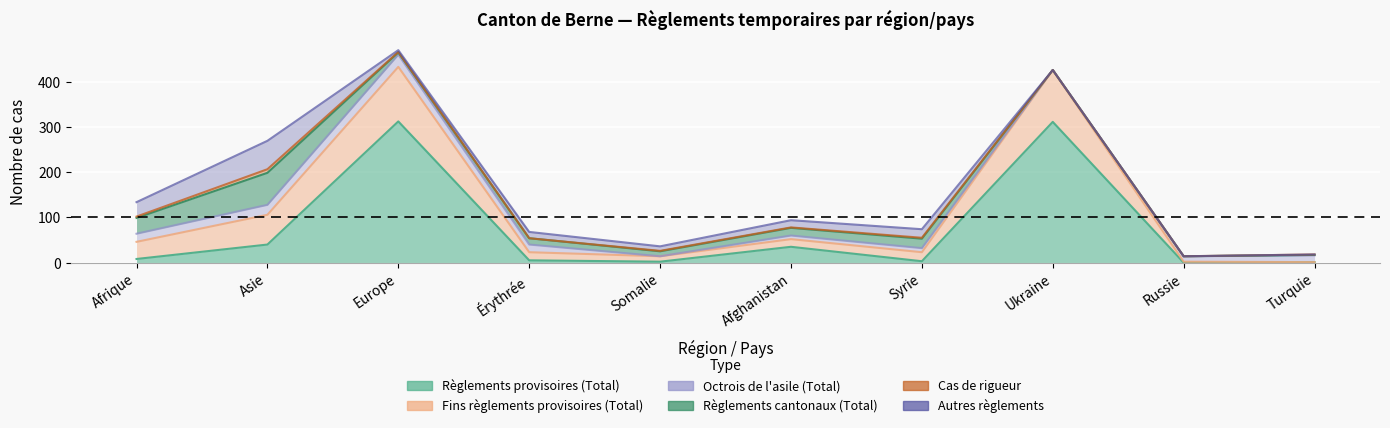

Which has a higher value, Afrique or Érythrée?

Afrique